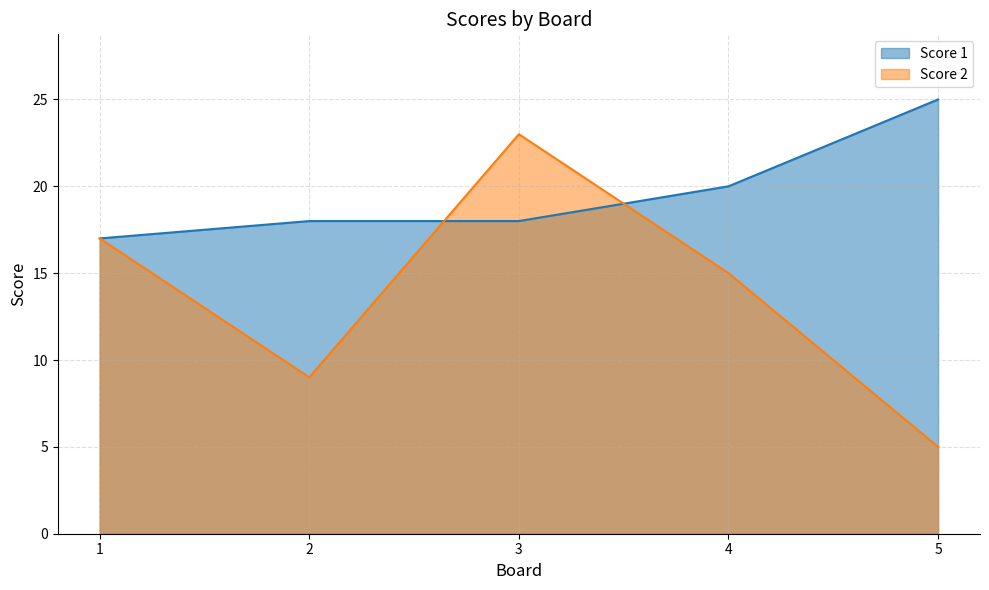

Which series has the widest spread of values?

Score 2